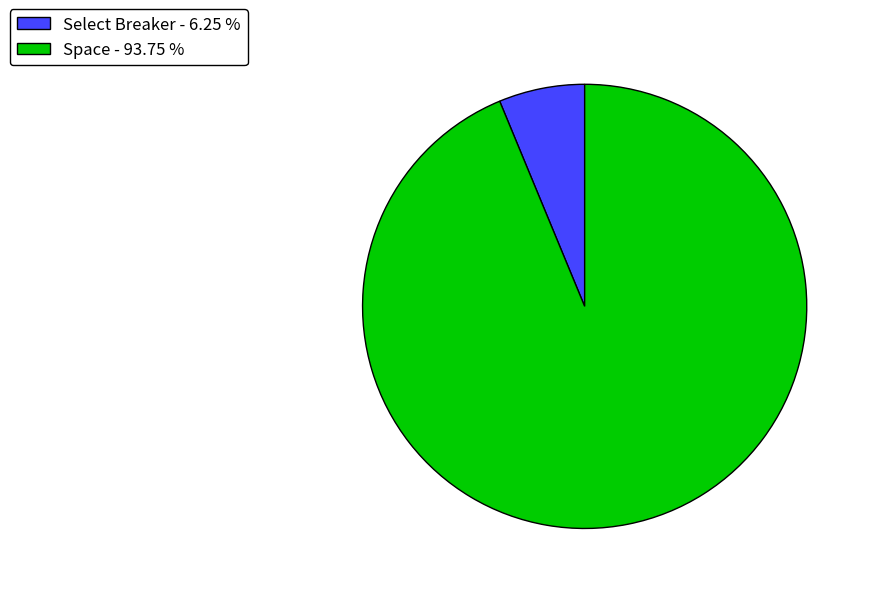

What is the smallest slice in the pie chart?

Select Breaker - 6.25 %